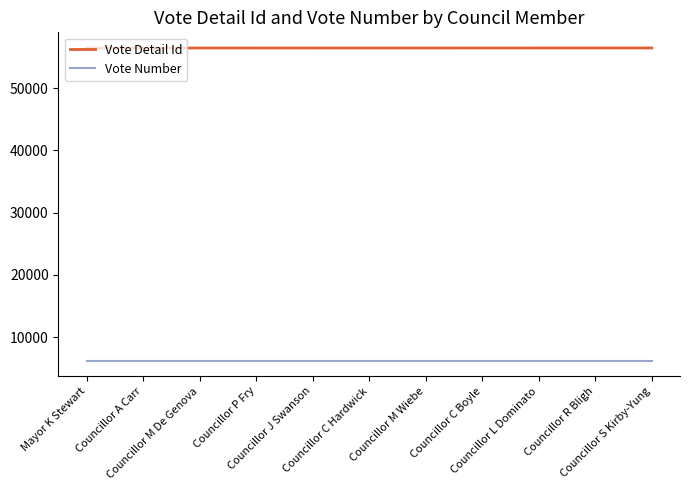

What is the highest value of the Vote Number series?

6245